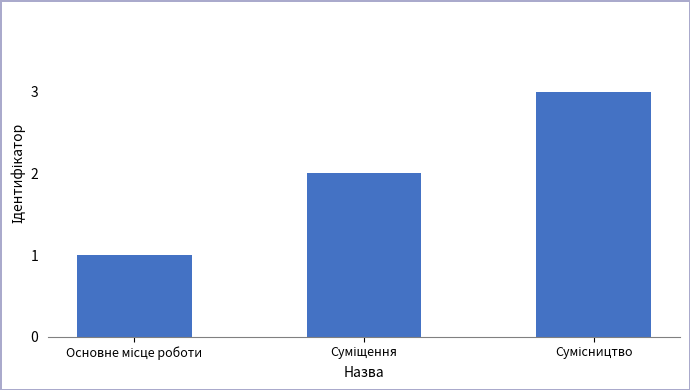

What is the sum of all values?

6